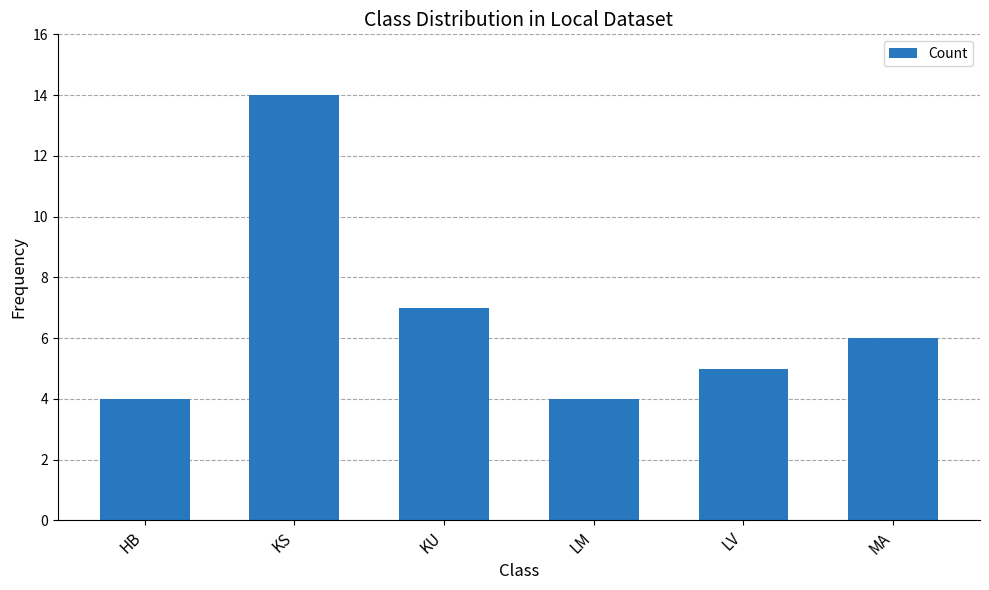

The chart shows a value of 3 at LV. True or false?

False